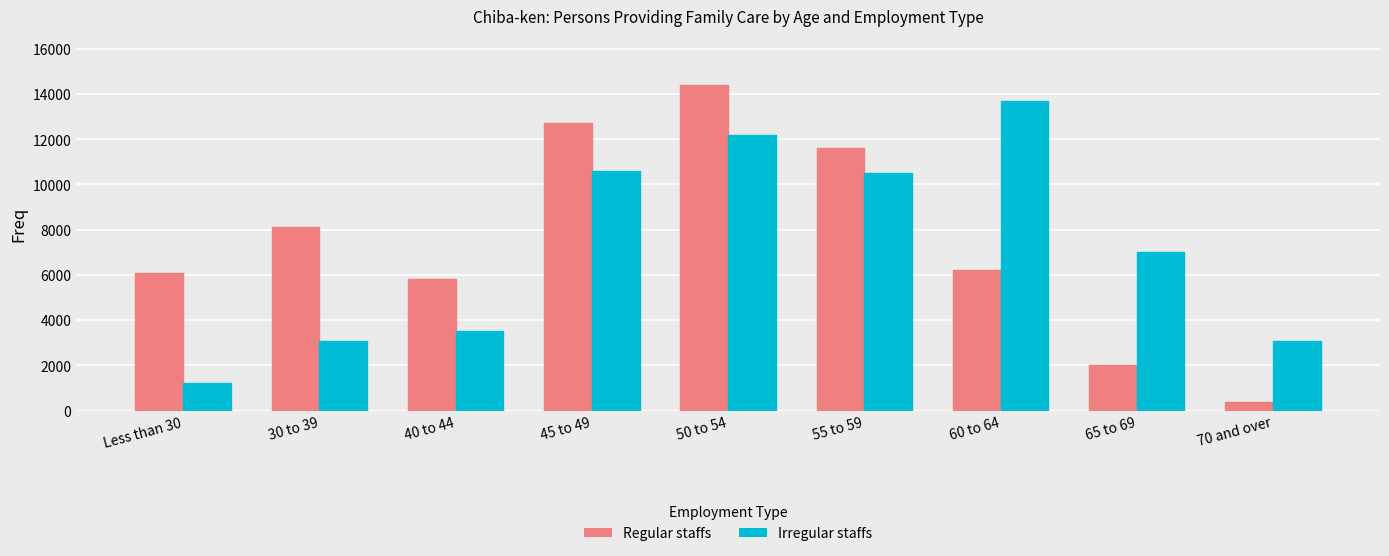

Rank the series by their average value, from lowest to highest.

Irregular staffs, Regular staffs